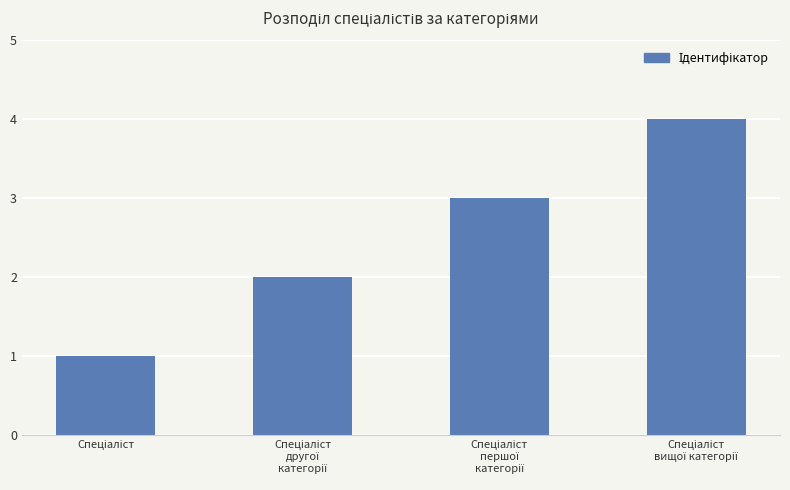

What is the maximum value shown in the chart?

4